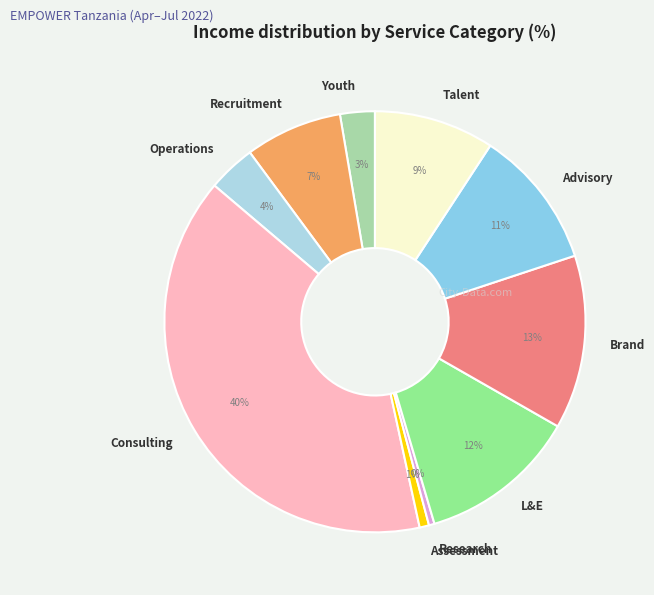

How many slices are in this pie chart?

10